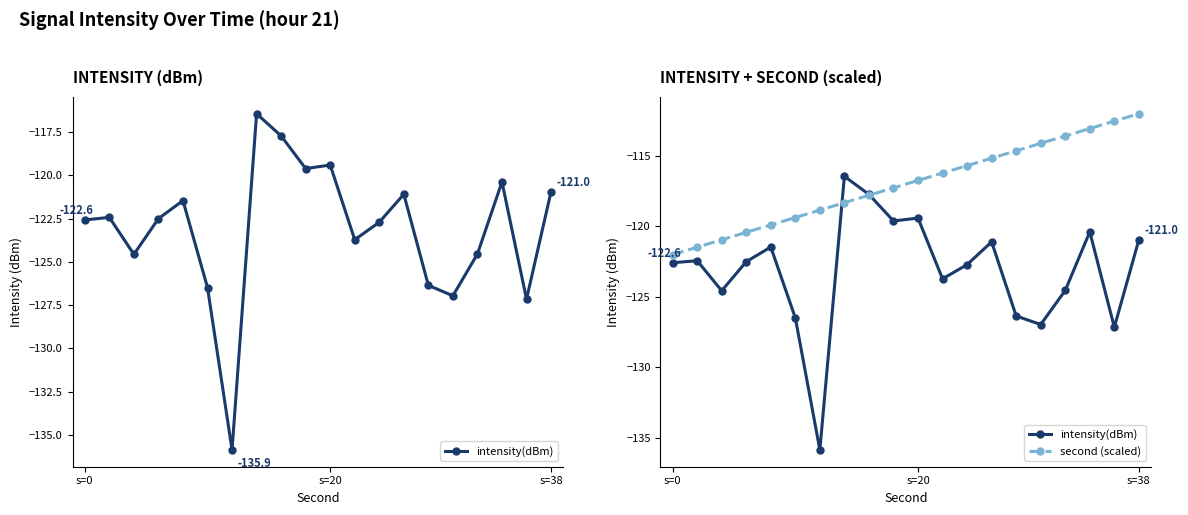

How many lines are shown in the chart?

2